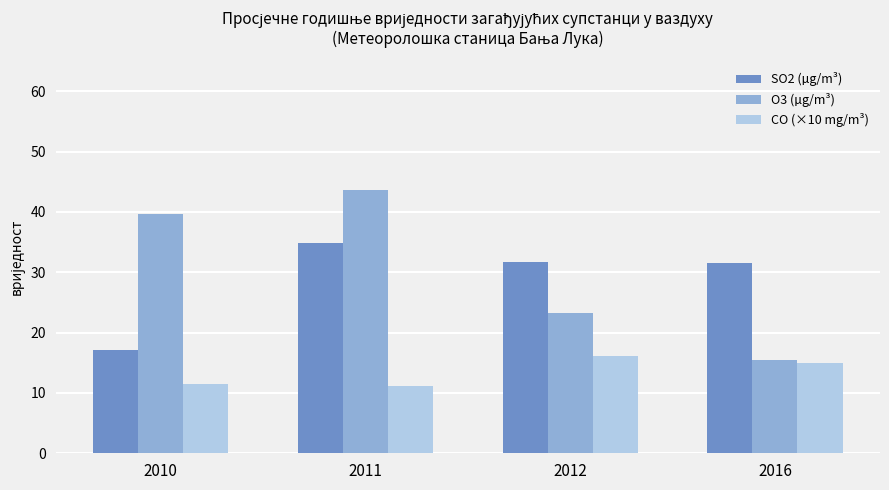

Between 2011 and 2012, which series saw the biggest shift?

O3 (µg/m³)